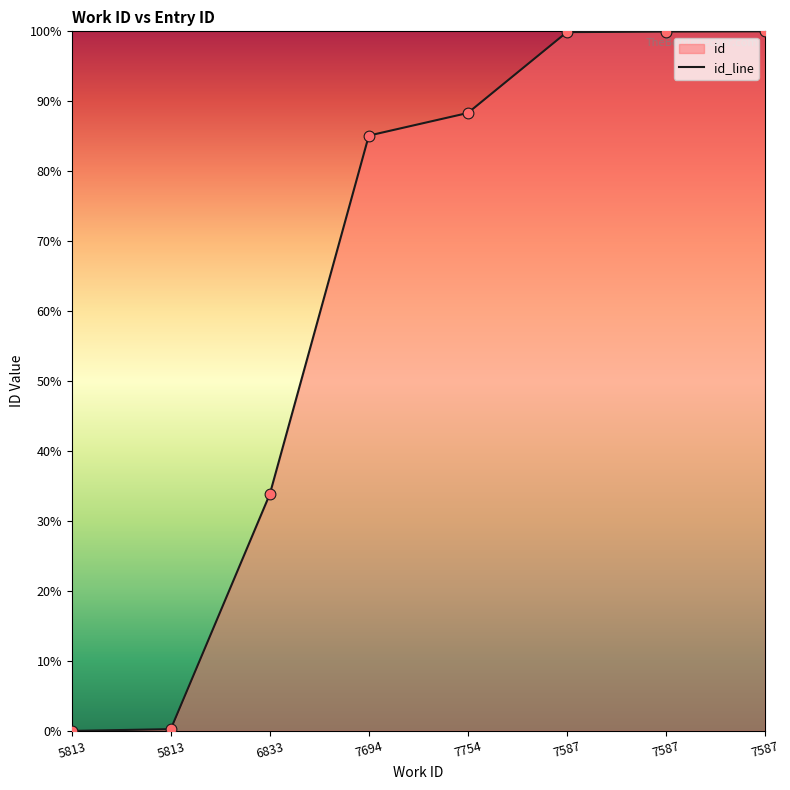

What is the change in value from 6833 to 7694?

+51.3